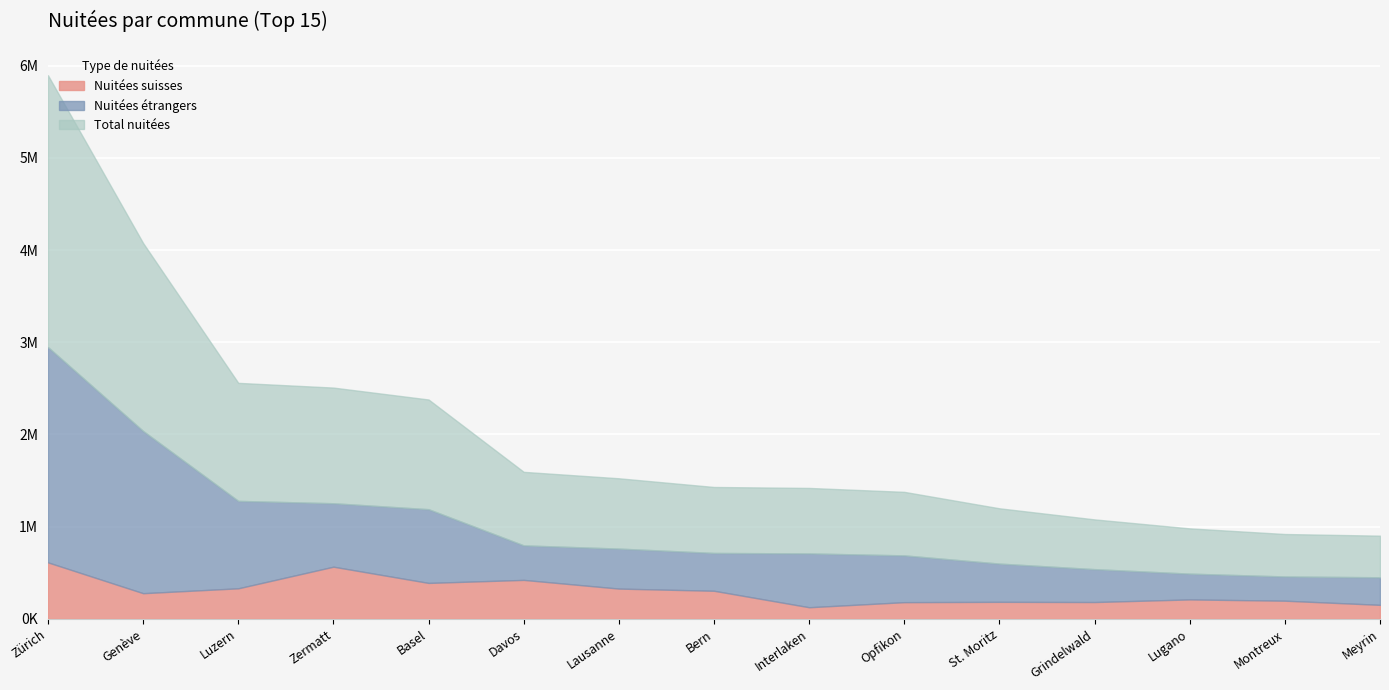

What is the difference between the maximum and second lowest values in the Nuitées suisses series?

460501